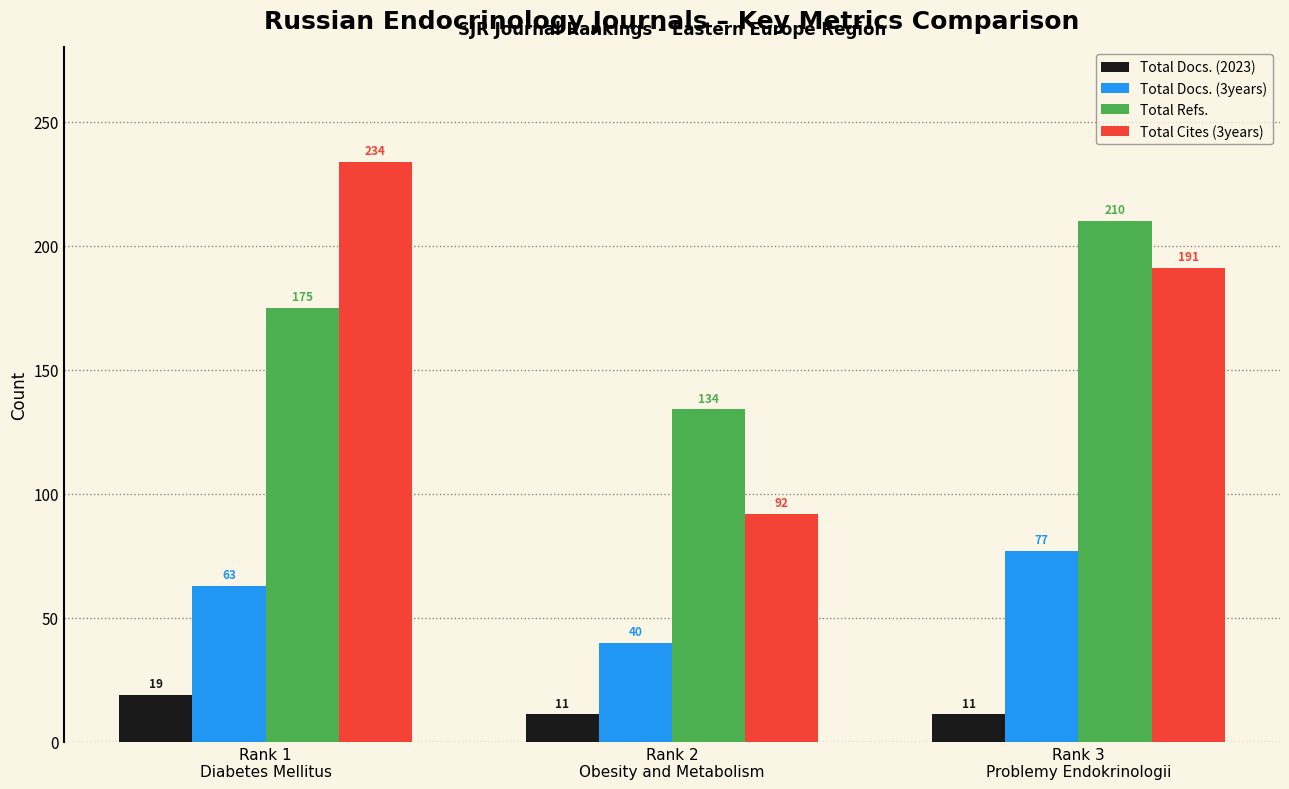

Which series has the largest total across all categories?

Total Refs.